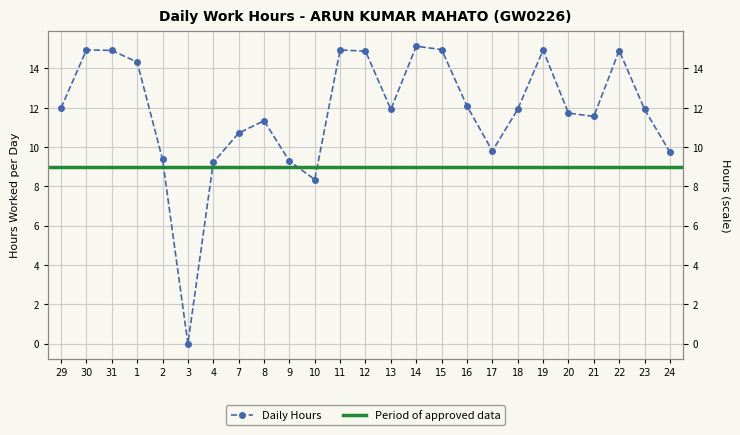

Does the chart have visible grid lines?

Yes